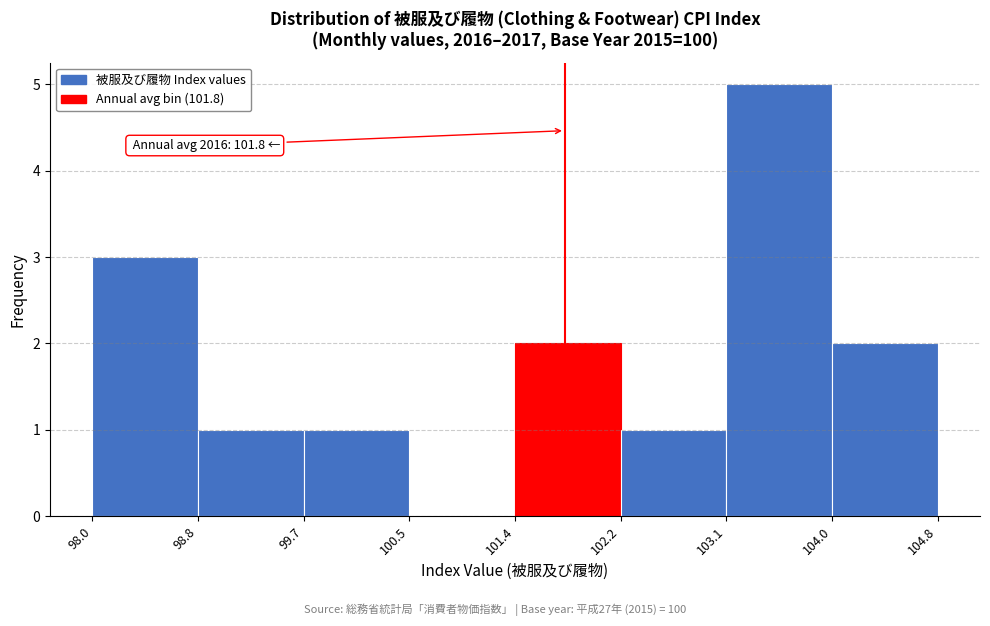

Over which range of the x-axis is the bar tallest?

103.1 to 104.0